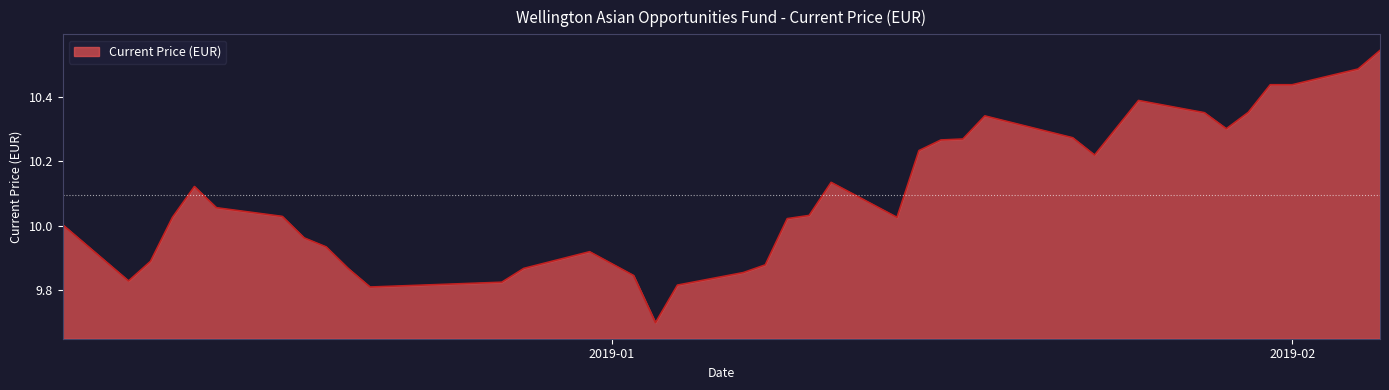

What is the average value?

10.1